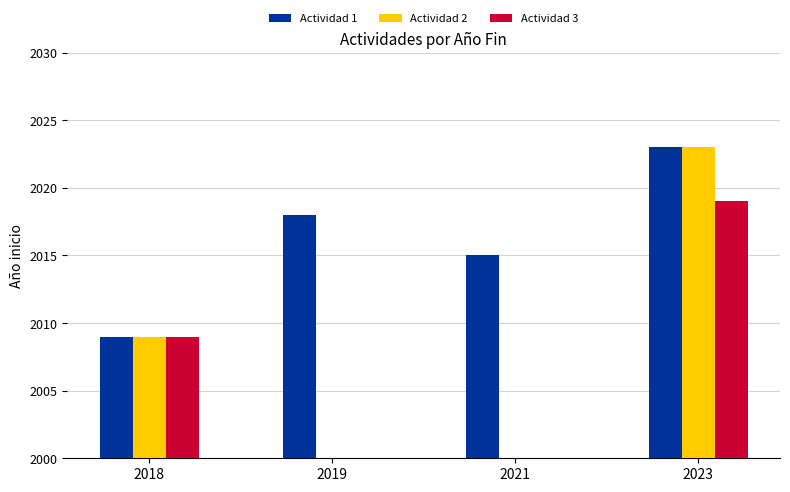

Rank the series by their maximum value, from lowest to highest.

Actividad 3, Actividad 1, Actividad 2